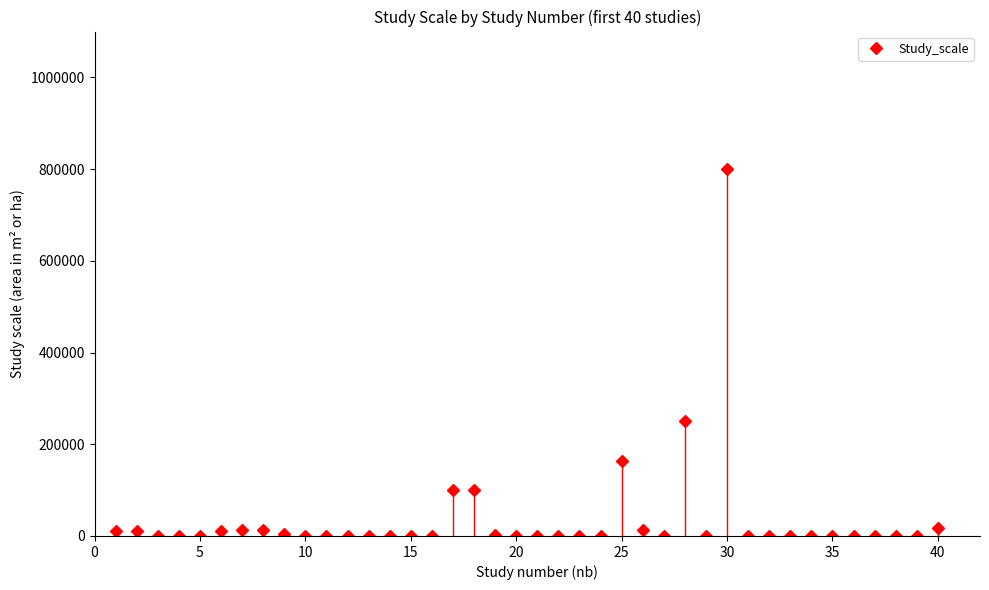

What is the average value?

37734